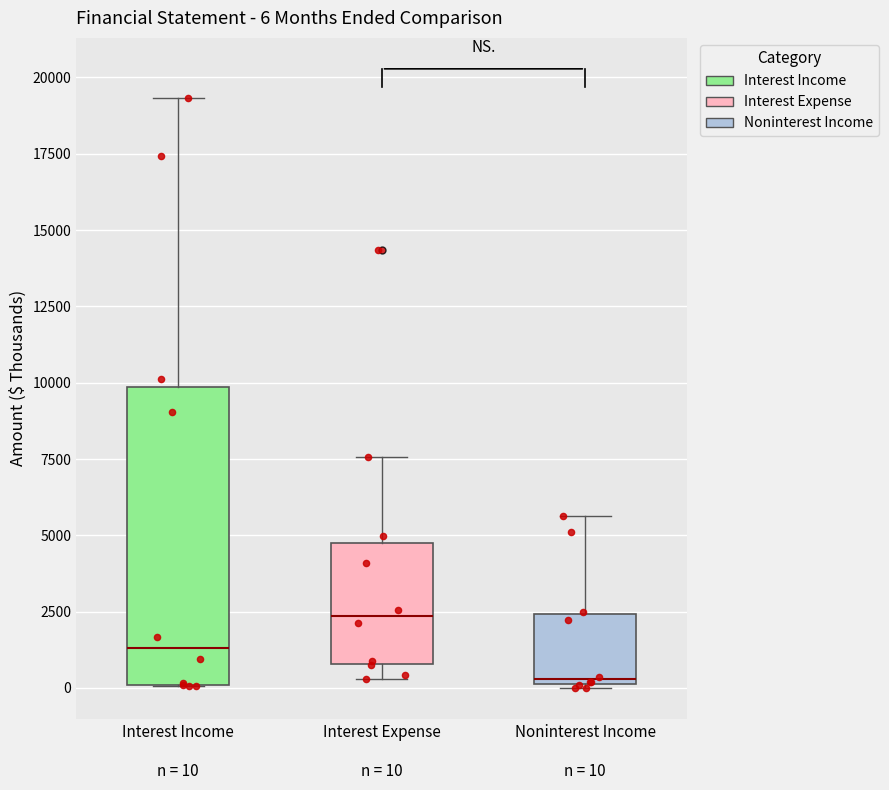

Which box's median line is the lowest?

Noninterest Income n = 10